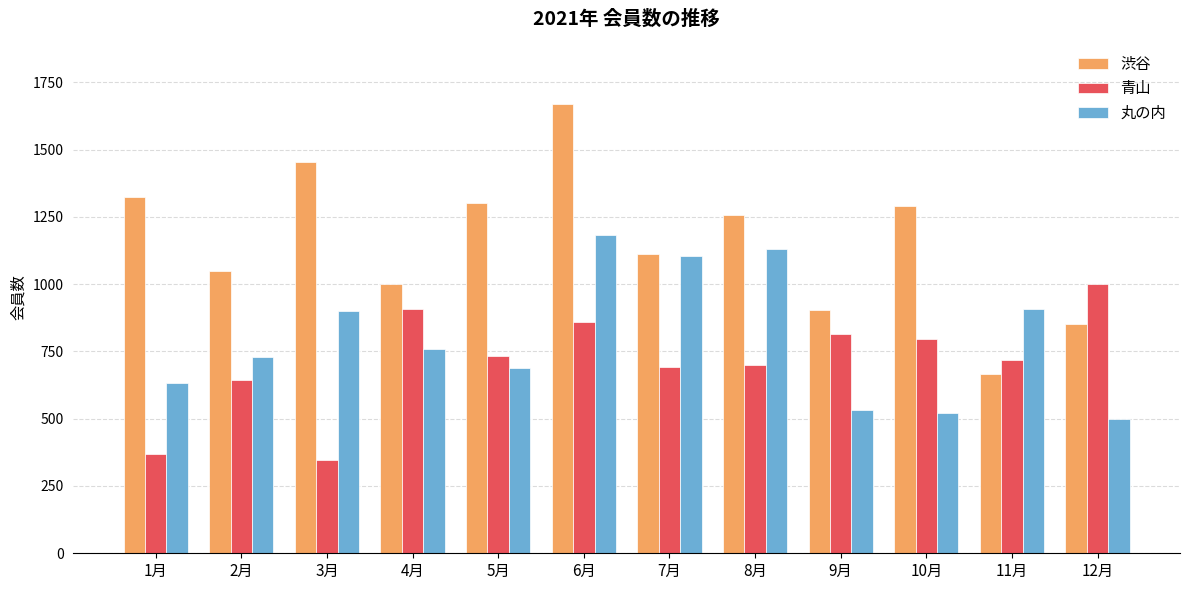

The value of 青山 at 3月 is 345. True or false?

True